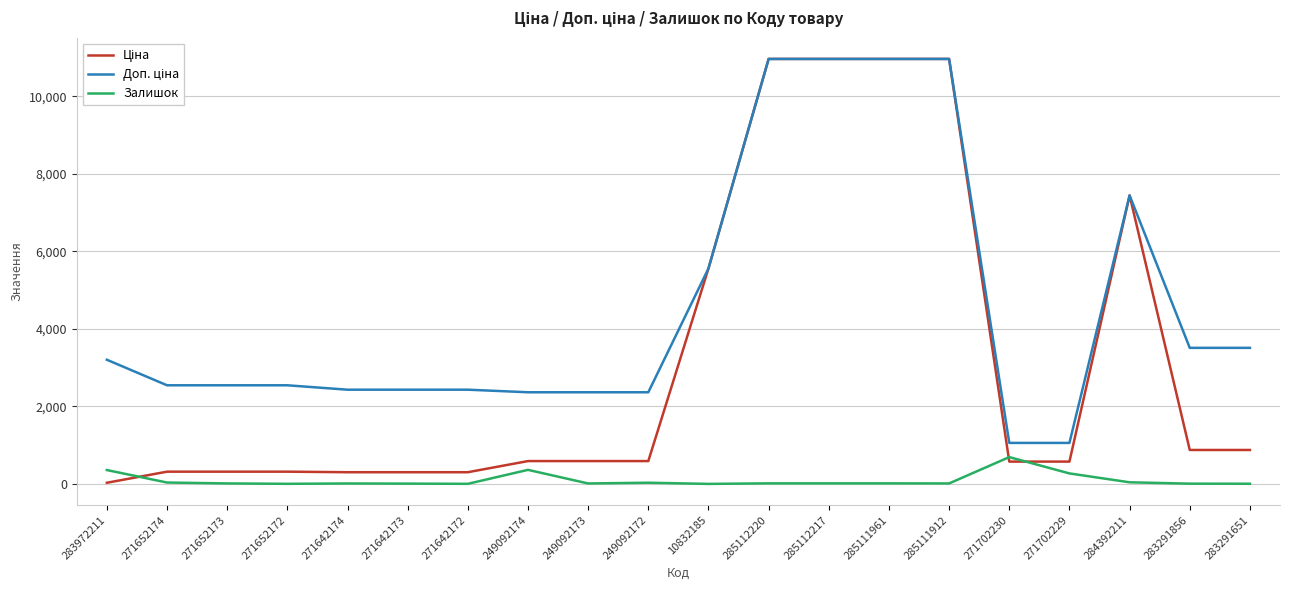

Count the number of data series in this chart.

3